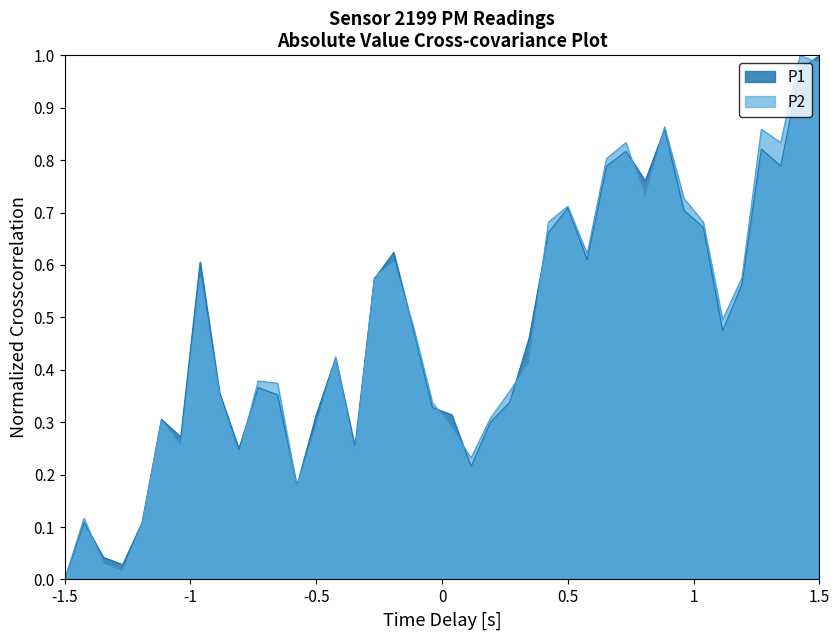

How many positive values does the P1 series have?

39